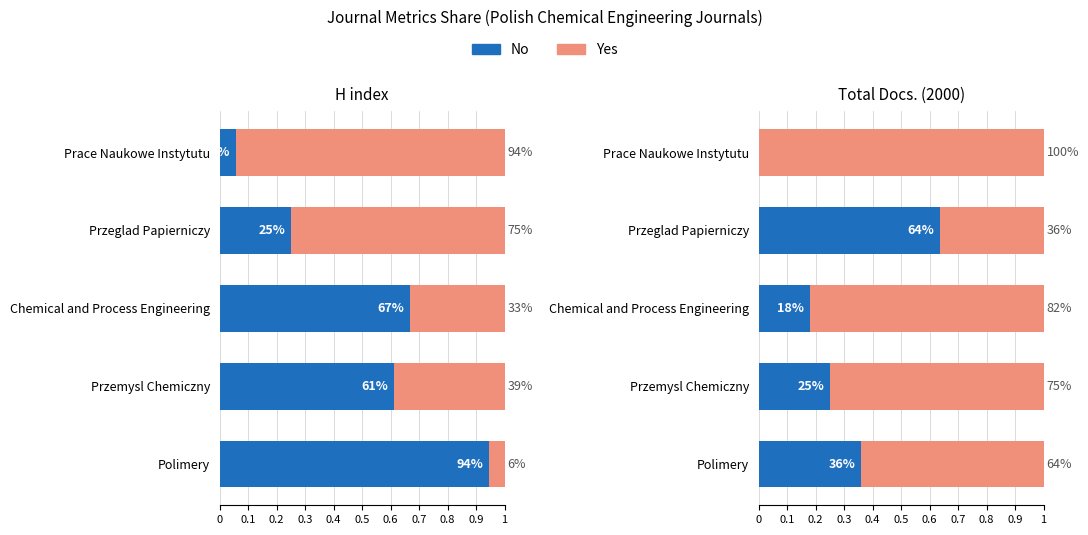

True or false: Complement has a value of 0.8 at Chemical and Process Engineering.

True